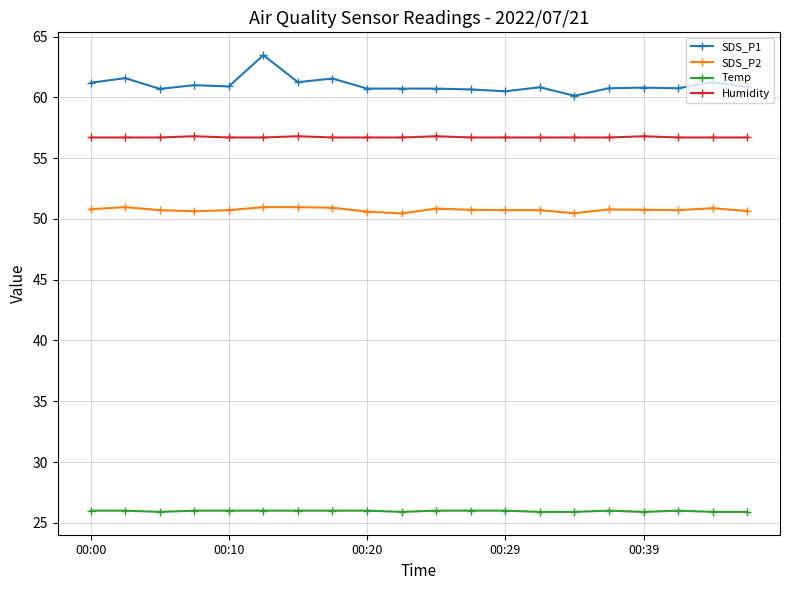

What is the value of the SDS_P2 point at the 8th from the left?

50.9